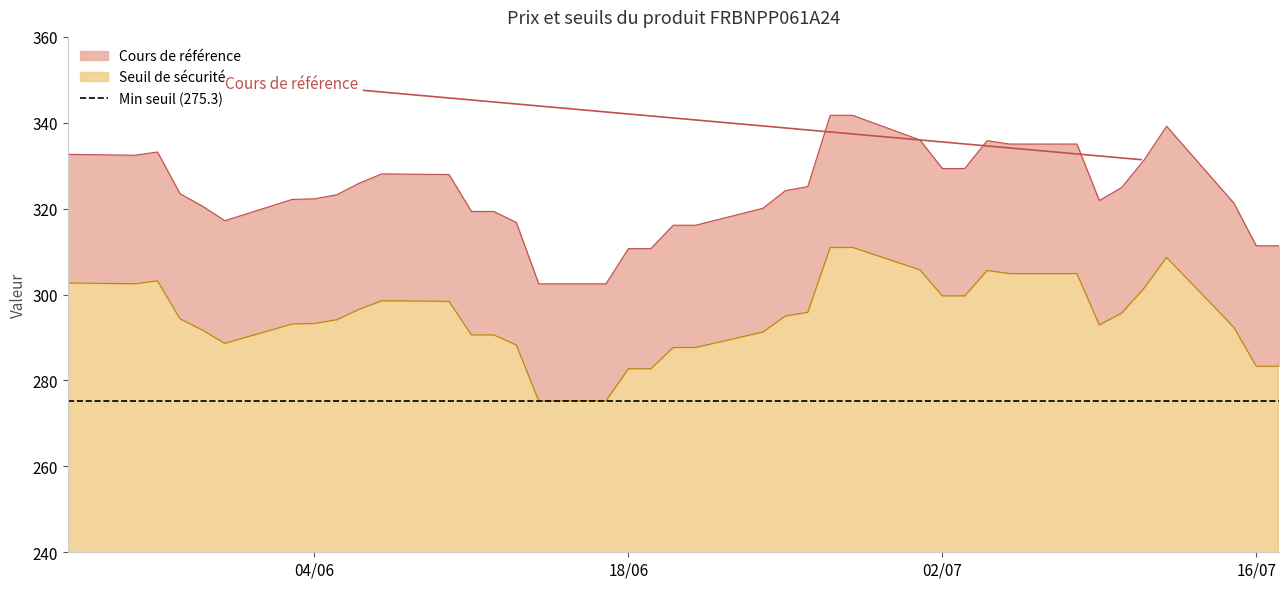

Which category has the lowest value in the Seuil de sécurité series?

2024-06-17